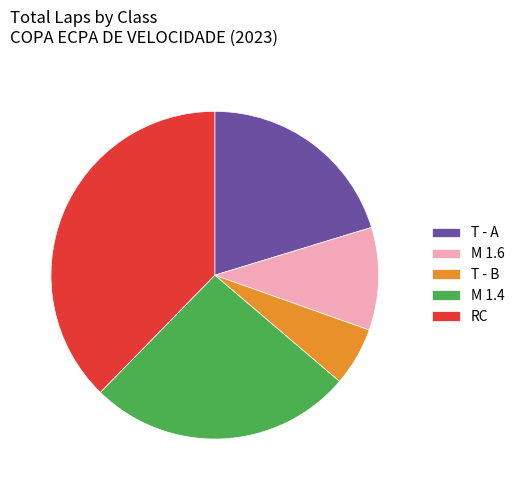

Is M 1.4 the majority of the pie?

No